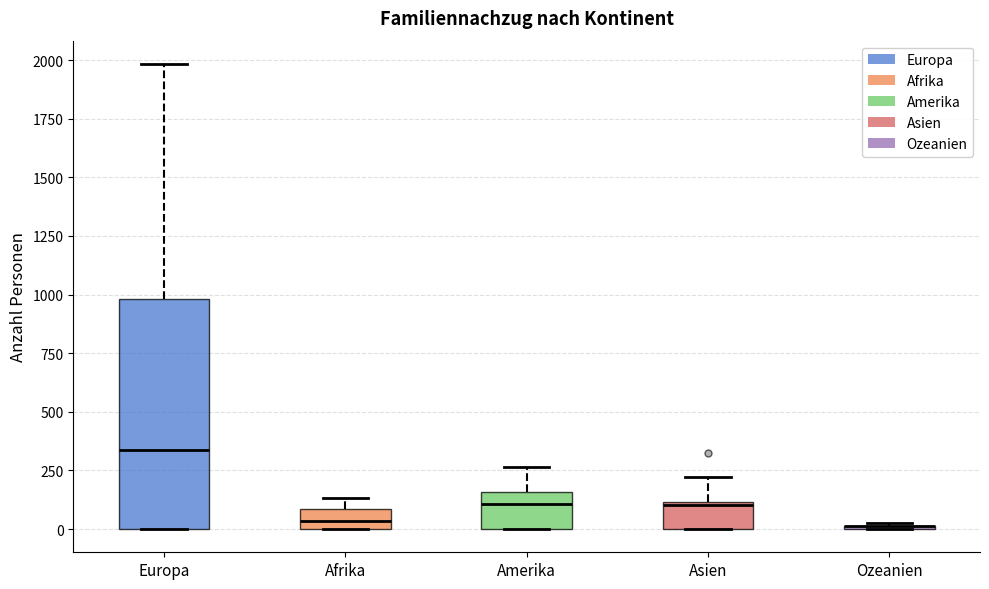

Where is the upper edge of the box for Asien on the y-axis? The values are not printed on the chart, so give them approximately, as read against the axis.

100